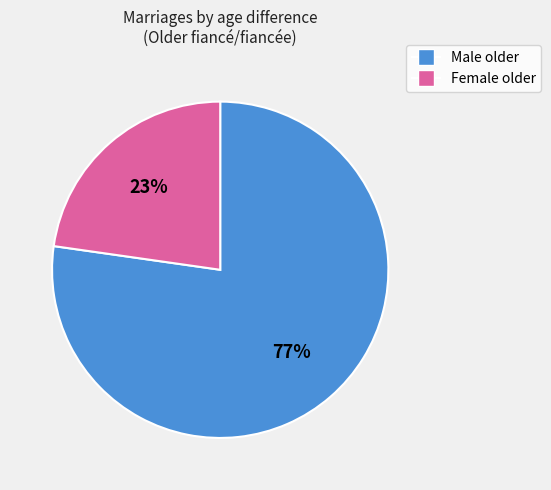

How many slices are in this pie chart?

2